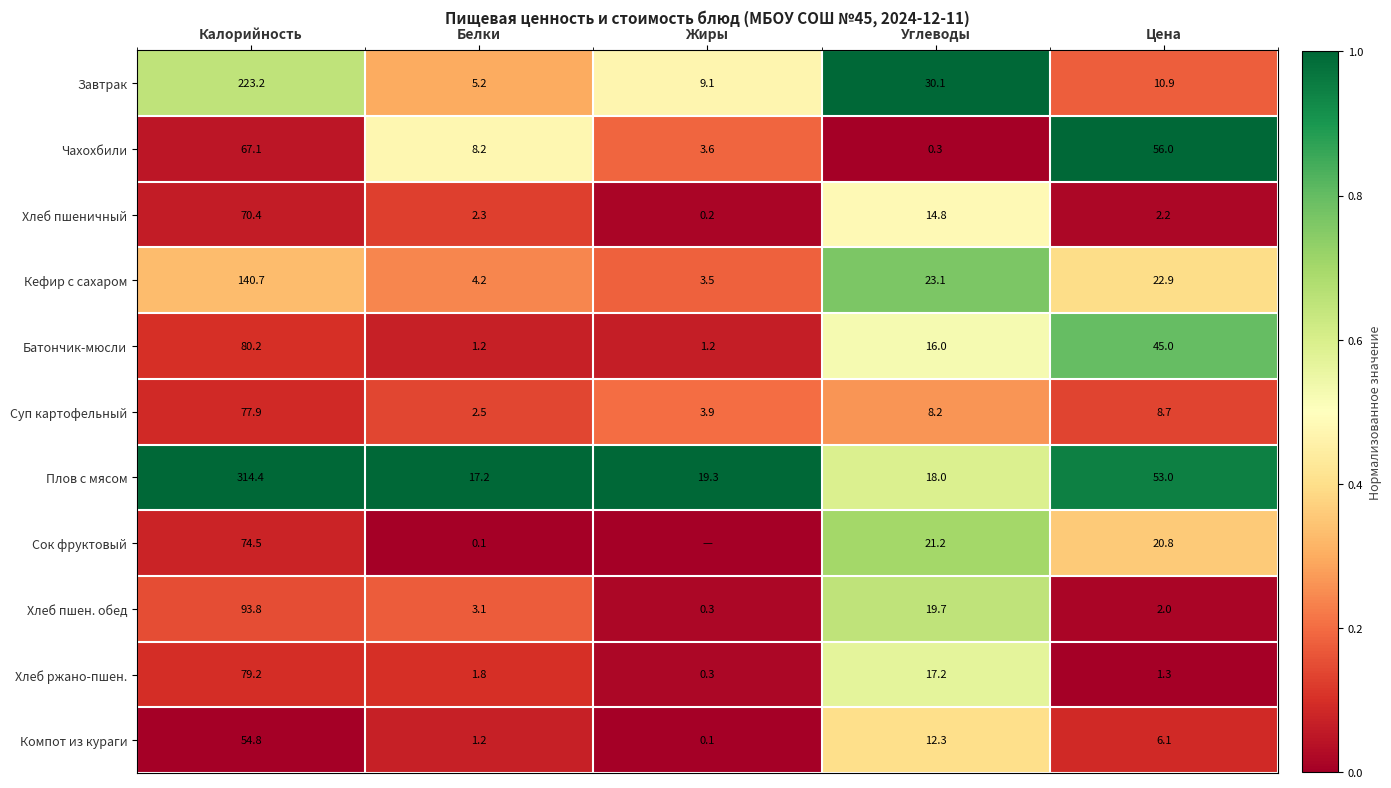

The value of Плов с мясом at Жиры is 28.4. True or false?

False